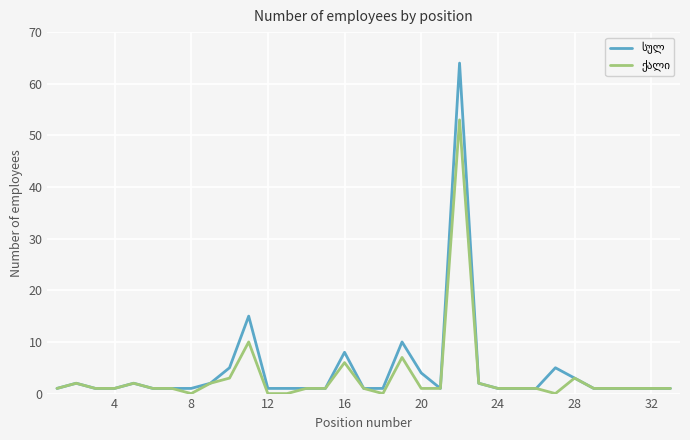

How many lines are shown in the chart?

2